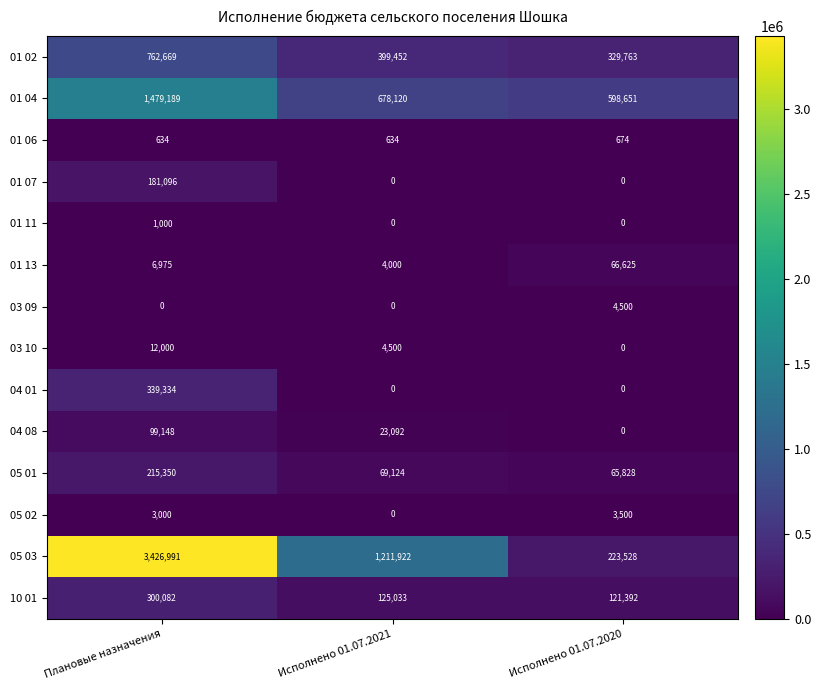

Between Плановые назначения and Исполнено 01.07.2021, which series saw the biggest shift?

05 03